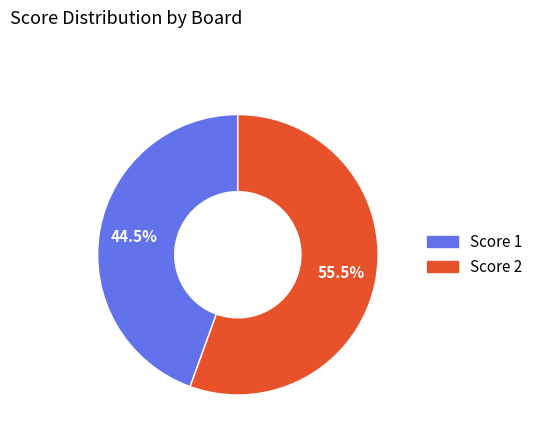

Is there a majority slice in this chart?

Yes